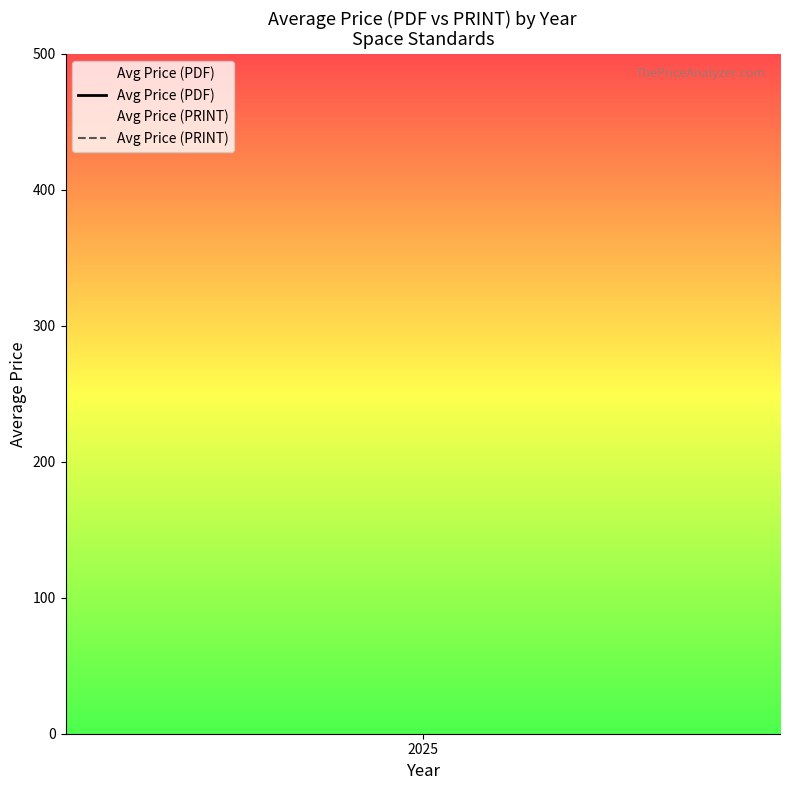

True or false: Avg Price (PDF) and Avg Price (PRINT) intersect in this chart.

False